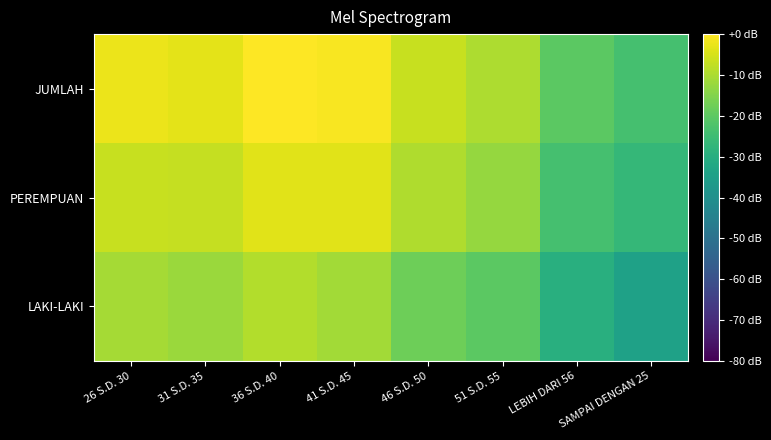

List the series in order of their peak value, lowest first.

LAKI-LAKI, PEREMPUAN, JUMLAH